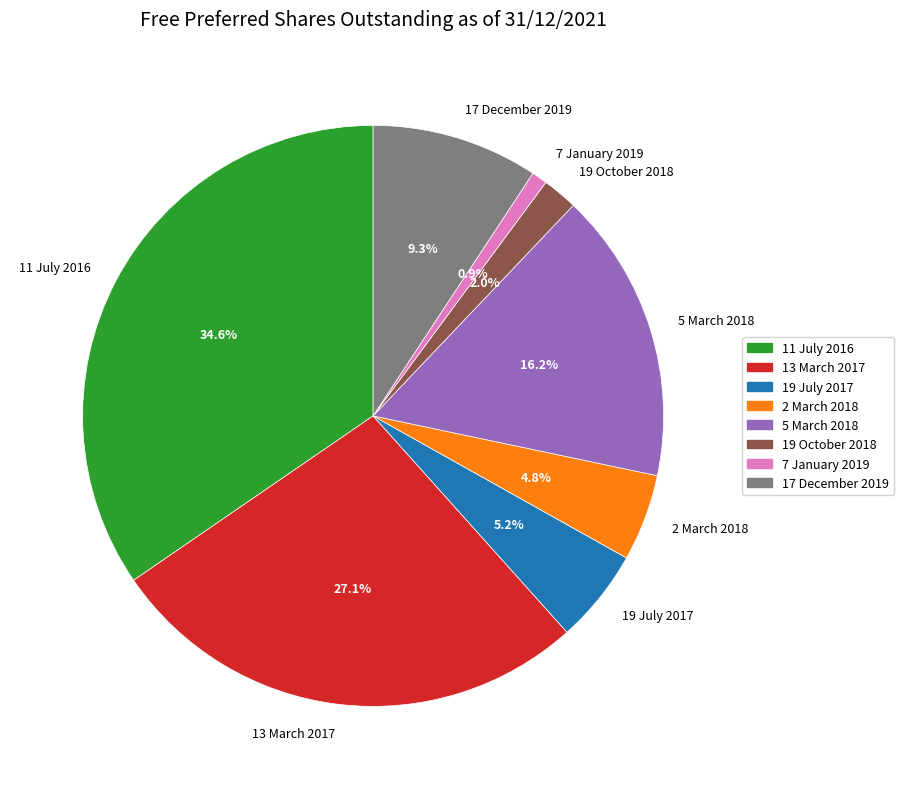

What is the smallest slice in the pie chart?

7 January 2019